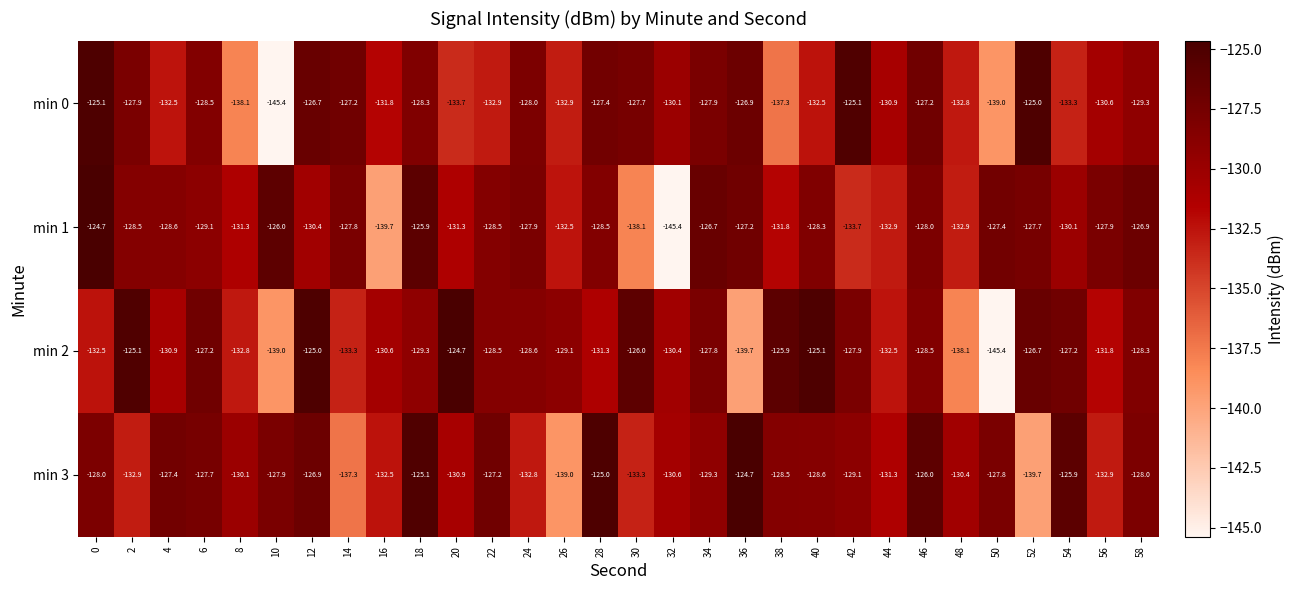

Which series has the largest total across all categories?

min 3